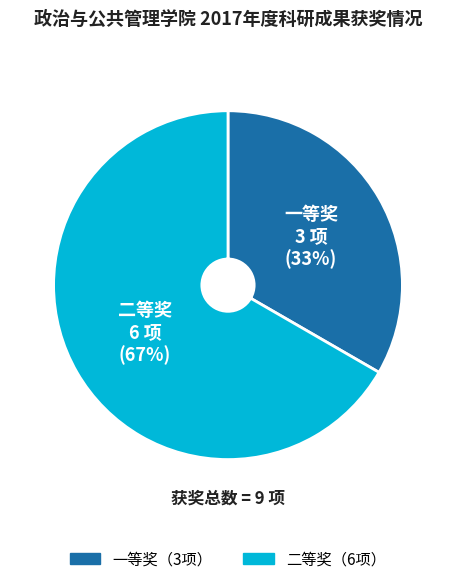

What is the smallest slice in the pie chart?

一等奖